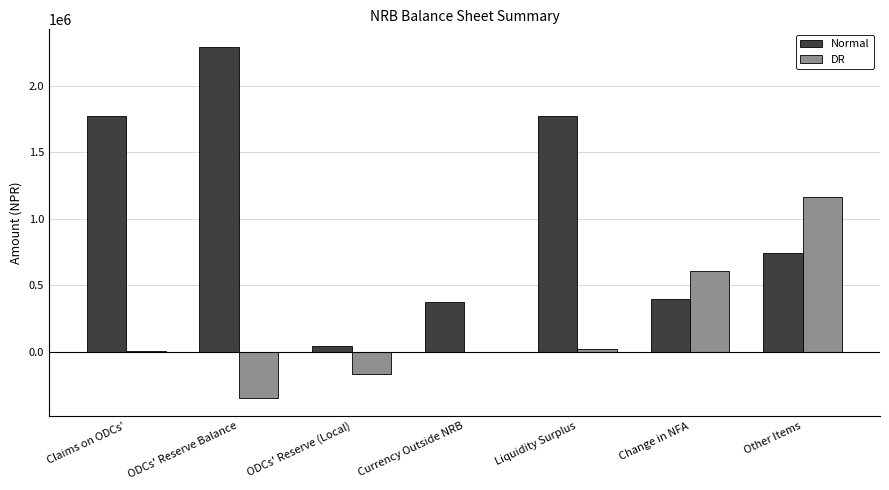

Which label corresponds to the largest value in the chart?

ODCs' Reserve Balance